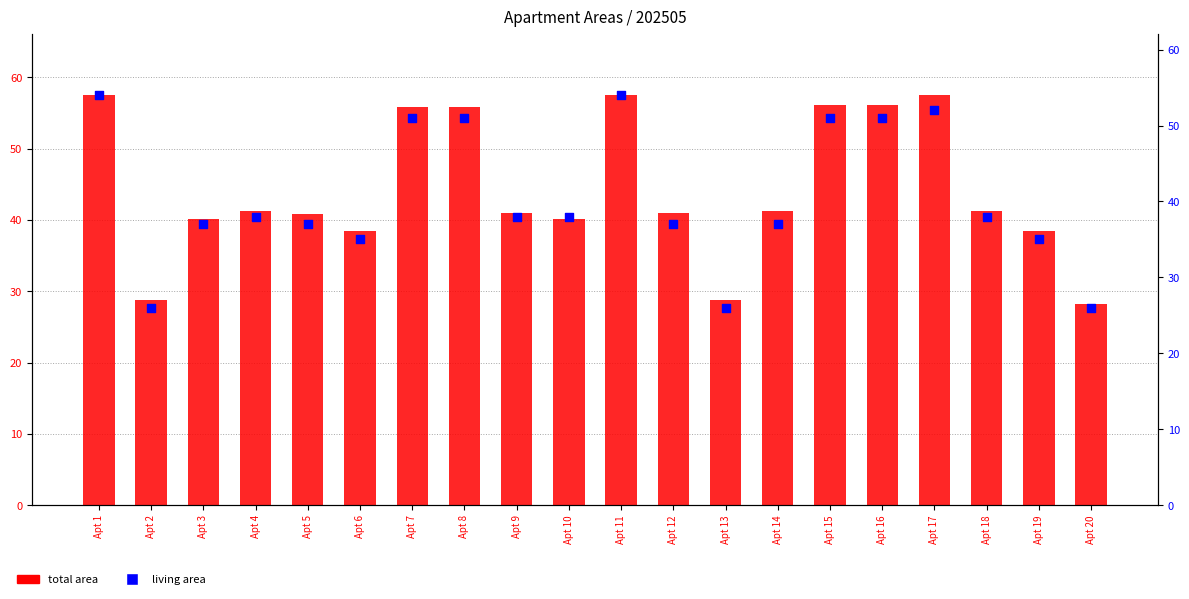

What are all the series names shown in the legend?

total area, living area